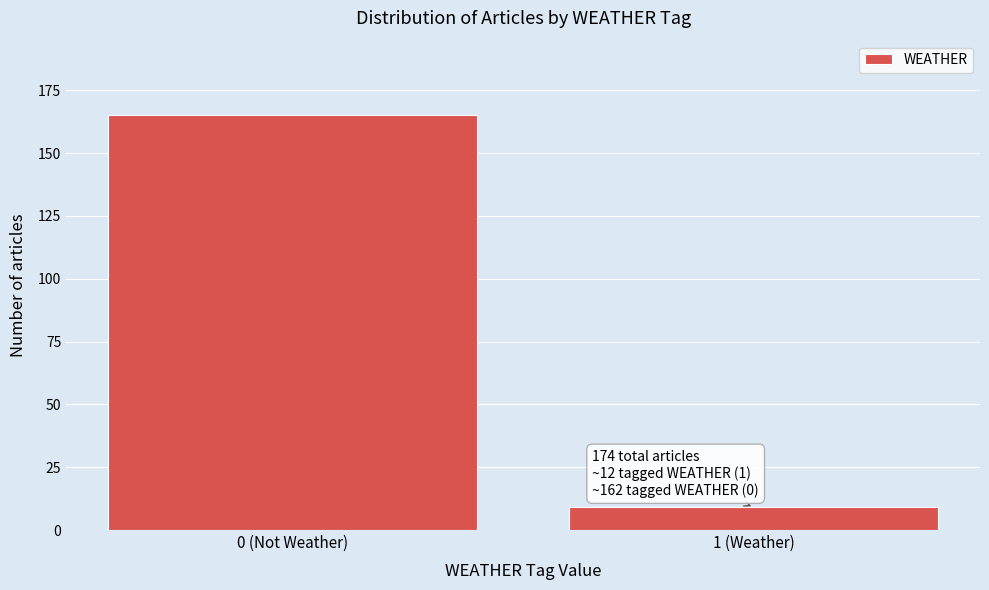

Reading left to right, transcribe all the data shown in this chart.

165	9